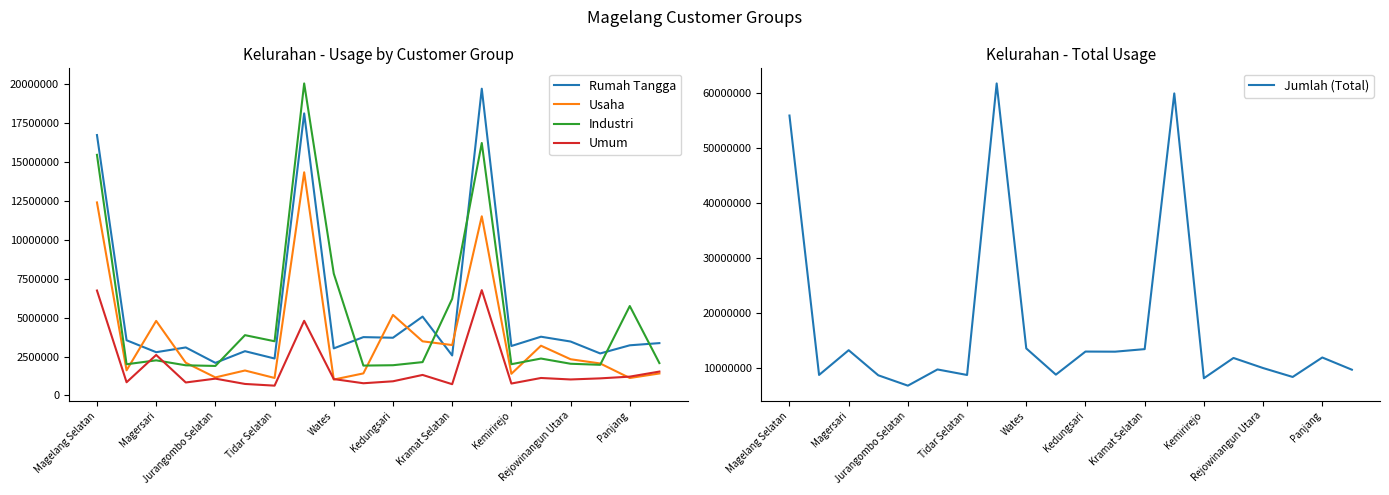

At how many categories does at least one series exceed 58080006?

2